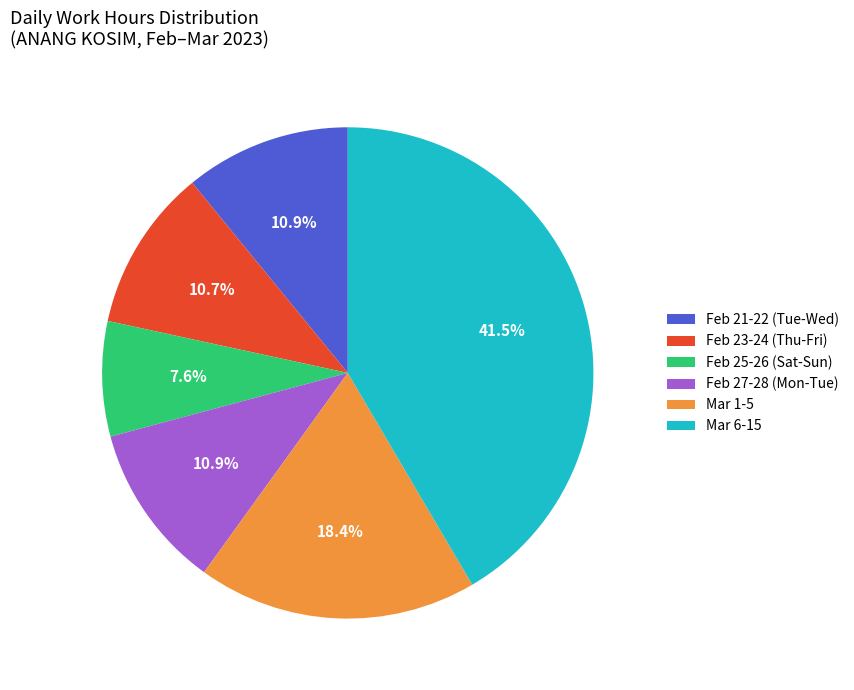

Between Feb 23-24 (Thu-Fri) and Feb 25-26 (Sat-Sun), which is larger?

Feb 23-24 (Thu-Fri)